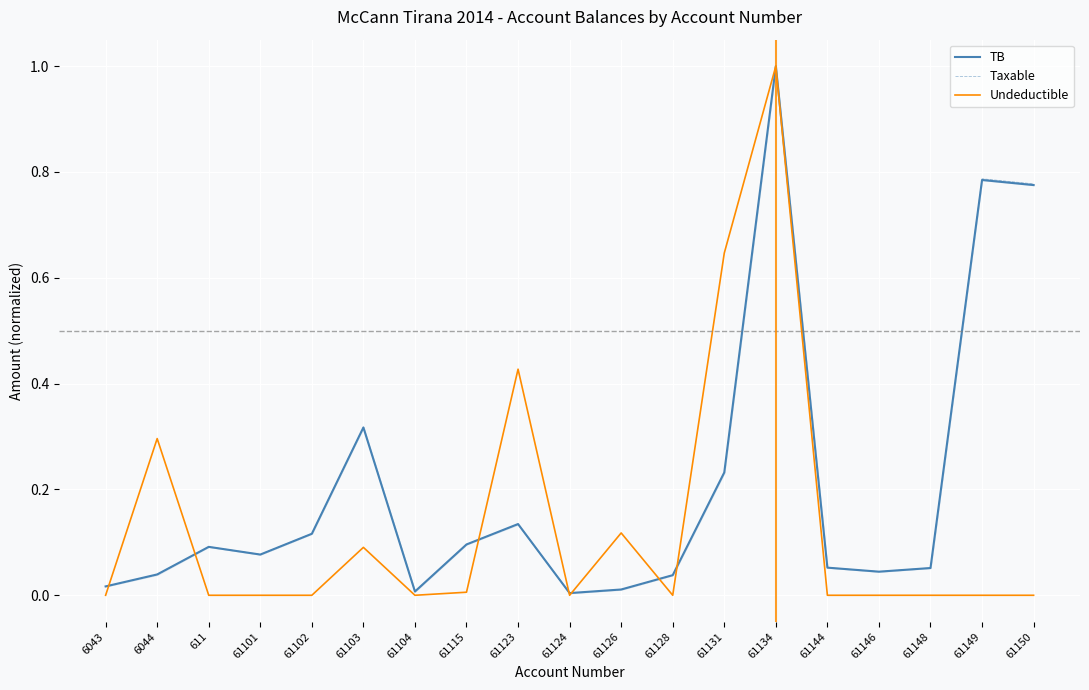

Reading right to left, list all the values displayed in this chart.

TB: 61150=0.8	61149=0.8	61148=0.1	61146=0.0	61144=0.1	61134=1.0	61131=0.2	61128=0.0	61126=0.0	61124=0.0	61123=0.1	61115=0.1	61104=0.0	61103=0.3	61102=0.1	61101=0.1	611=0.1	6044=0.0	6043=0.0
Taxable: 61150=0.8	61149=0.8	61148=0.1	61146=0.0	61144=0.1	61134=1.0	61131=0.2	61128=0.0	61126=0.0	61124=0.0	61123=0.1	61115=0.1	61104=0.0	61103=0.3	61102=0.1	61101=0.1	611=0.1	6044=0.0	6043=0.0
Undeductible: 61150=0.0	61149=0.0	61148=0.0	61146=0.0	61144=0.0	61134=1.0	61131=0.6	61128=0.0	61126=0.1	61124=0.0	61123=0.4	61115=0.0	61104=0.0	61103=0.1	61102=0.0	61101=0.0	611=0.0	6044=0.3	6043=0.0